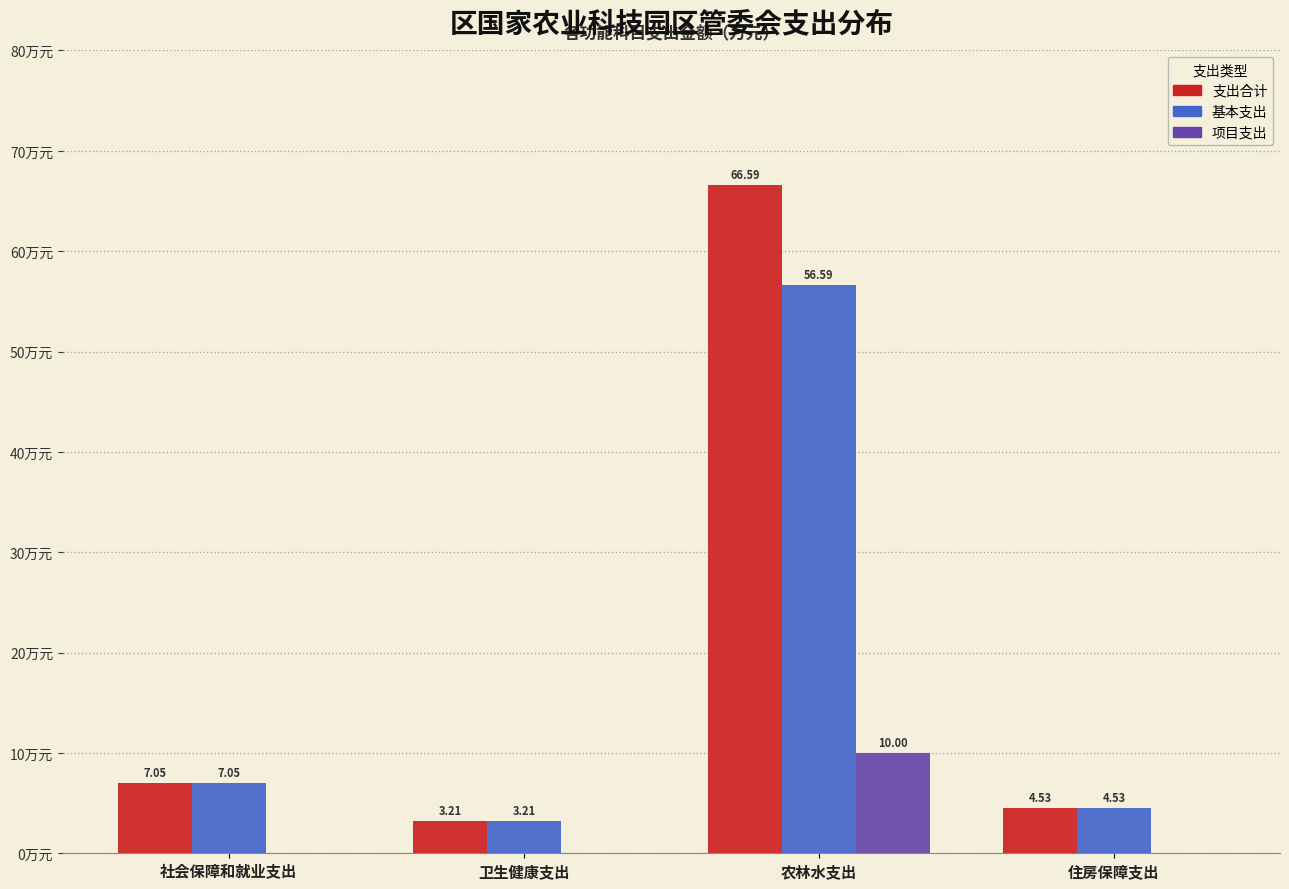

Is the value of 基本支出 at 农林水支出 greater than the value of 支出合计 at 住房保障支出?

Yes